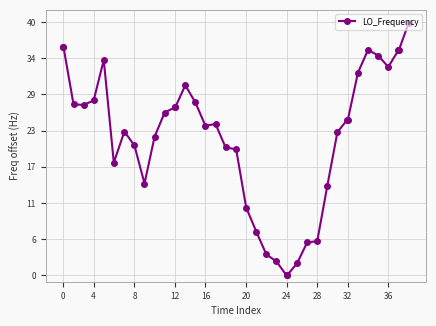

What is the difference between the second highest and second lowest values?

36.1